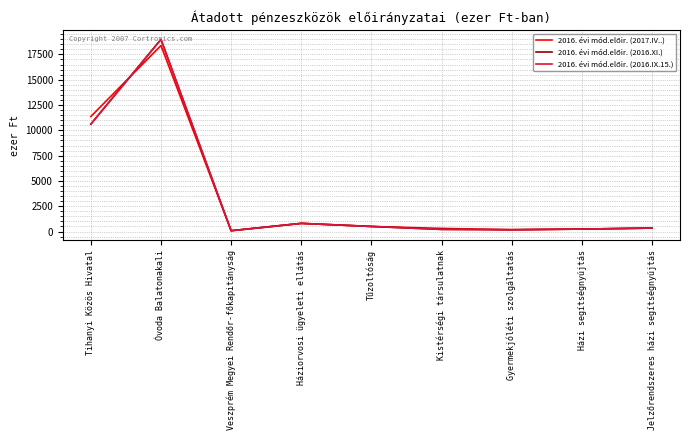

At which category does the chart reach its minimum across all series?

Veszprém Megyei Rendőr-főkapitányság